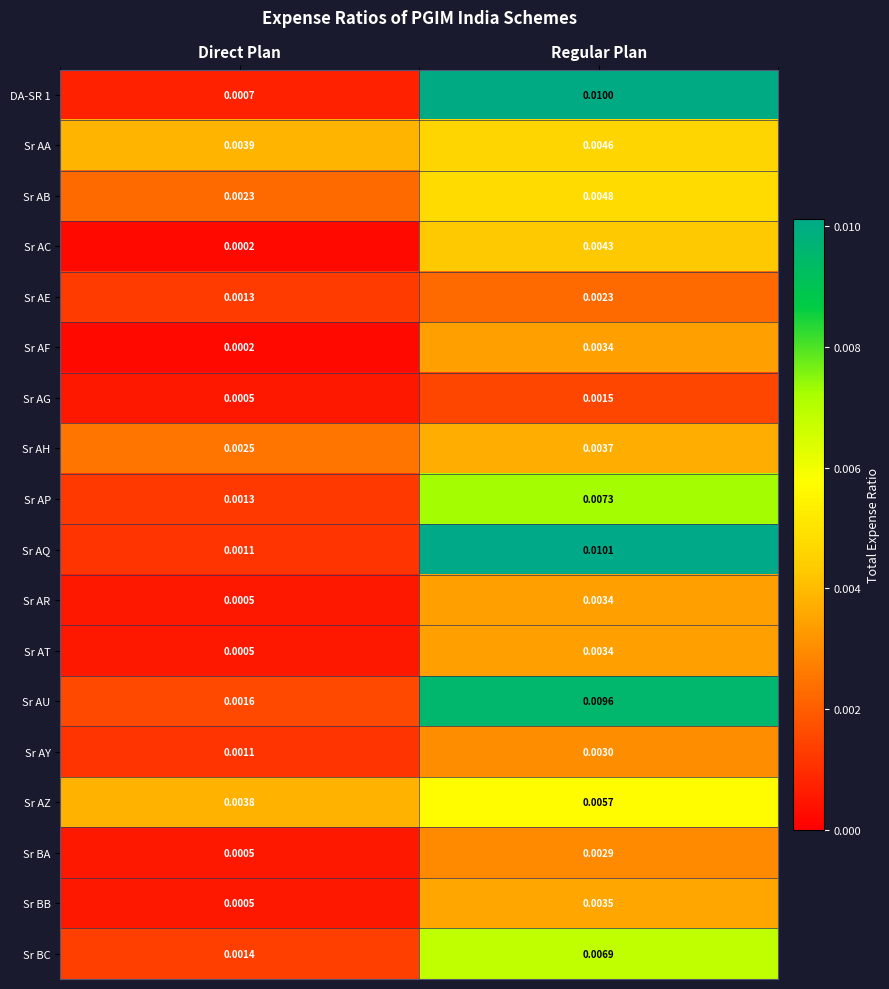

Rank the categories by Sr AC value from lowest to highest.

Direct Plan, Regular Plan